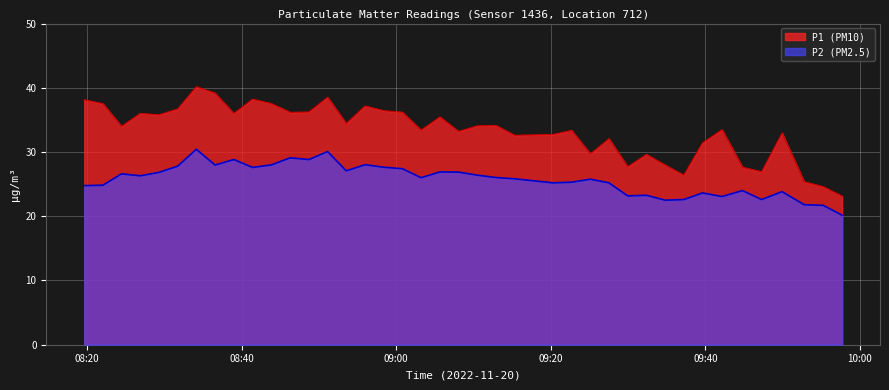

True or false: P2 has more than 2 interior local peaks.

True